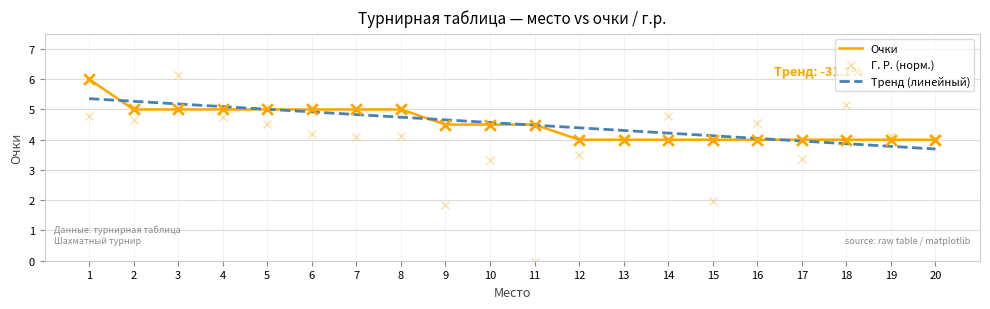

Is the value of Очки at 9 greater than the value of Г. Р. at 17?

Yes